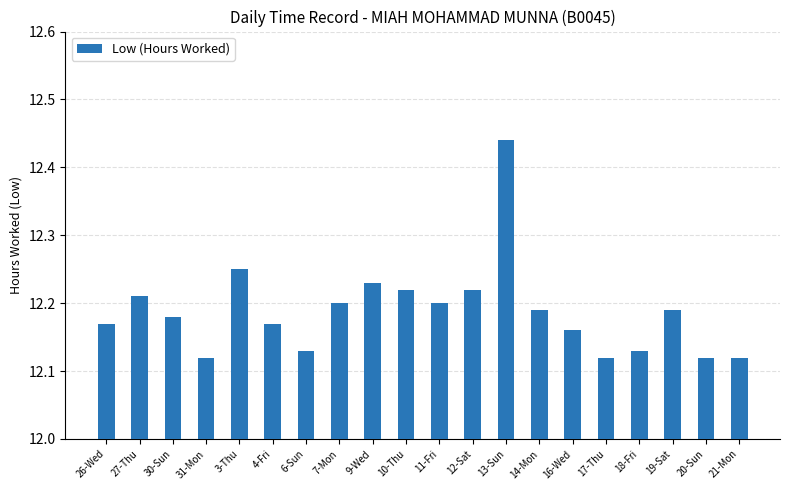

Which has a higher value, 11-Fri or 20-Sun?

11-Fri